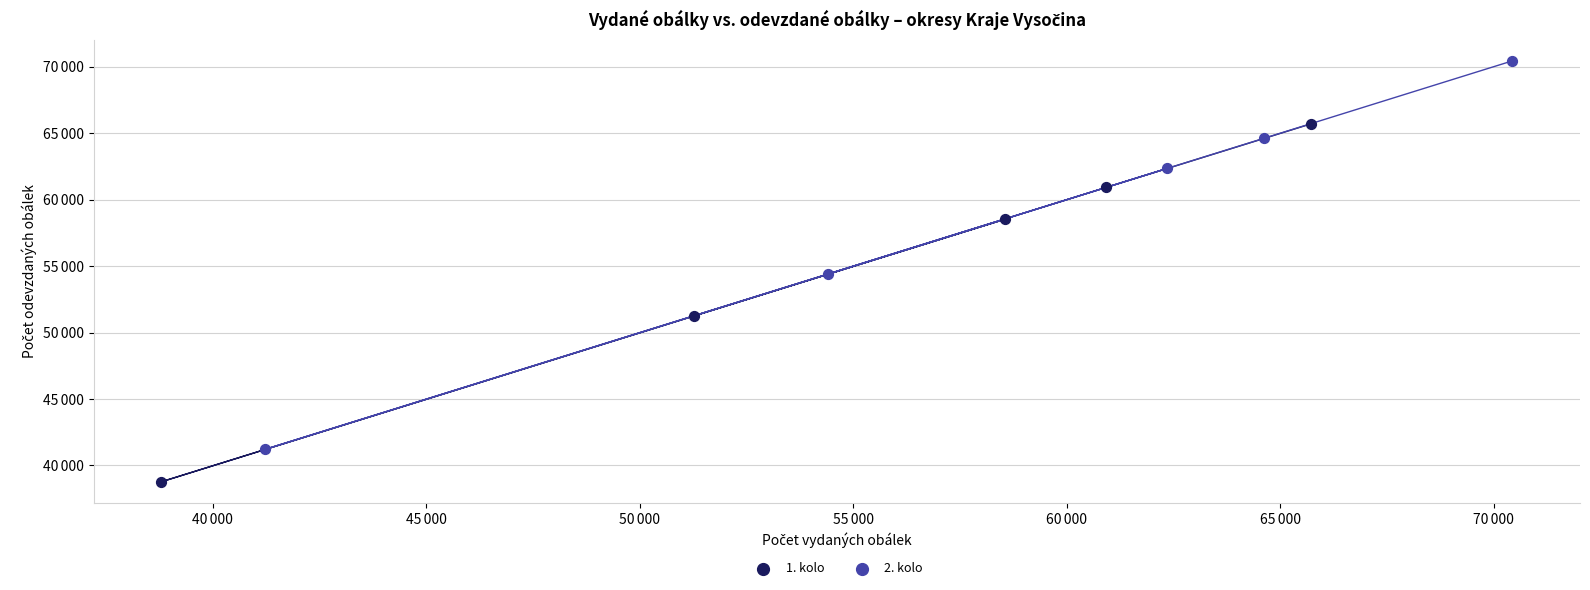

Which series has the largest Y range (max minus min)?

2. kolo